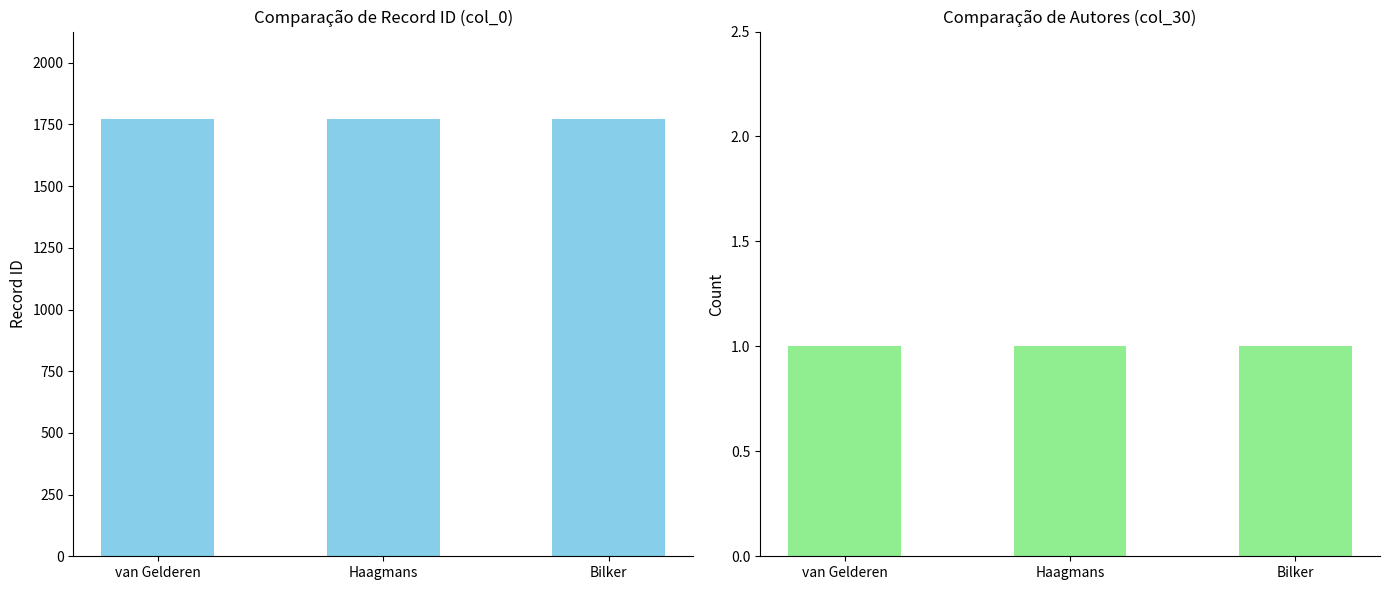

The value of Author Count at van Gelderen is 1. True or false?

True